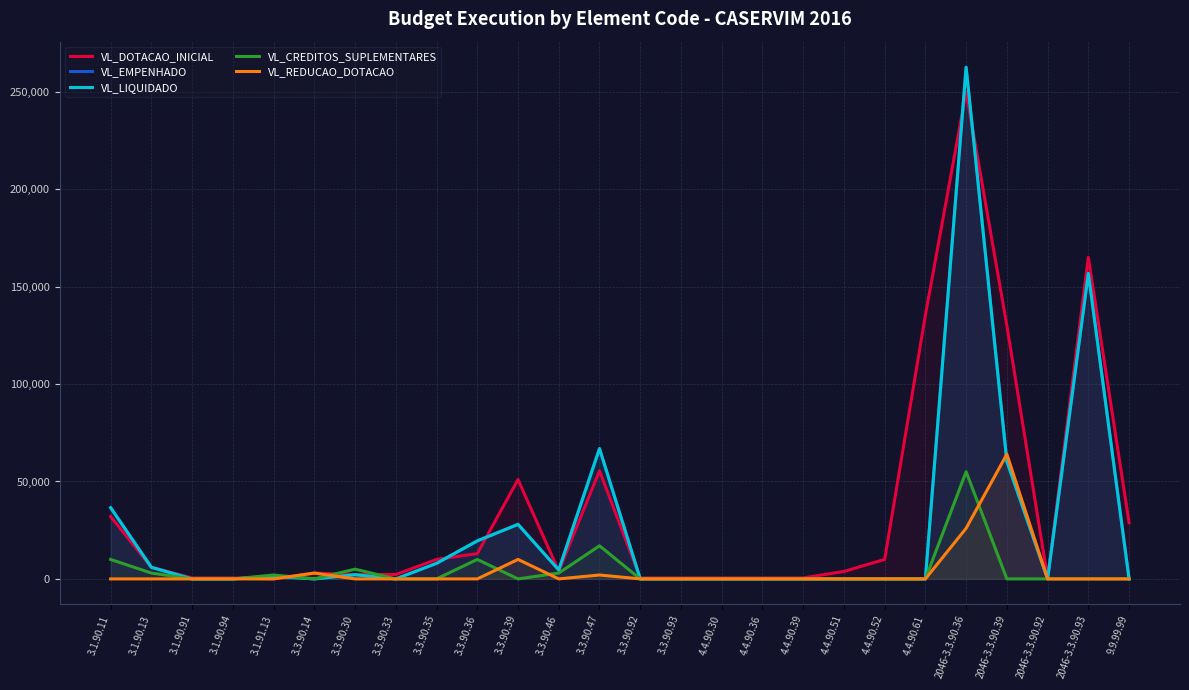

What is the average value of the VL_DOTACAO_INICIAL series?

34850.4